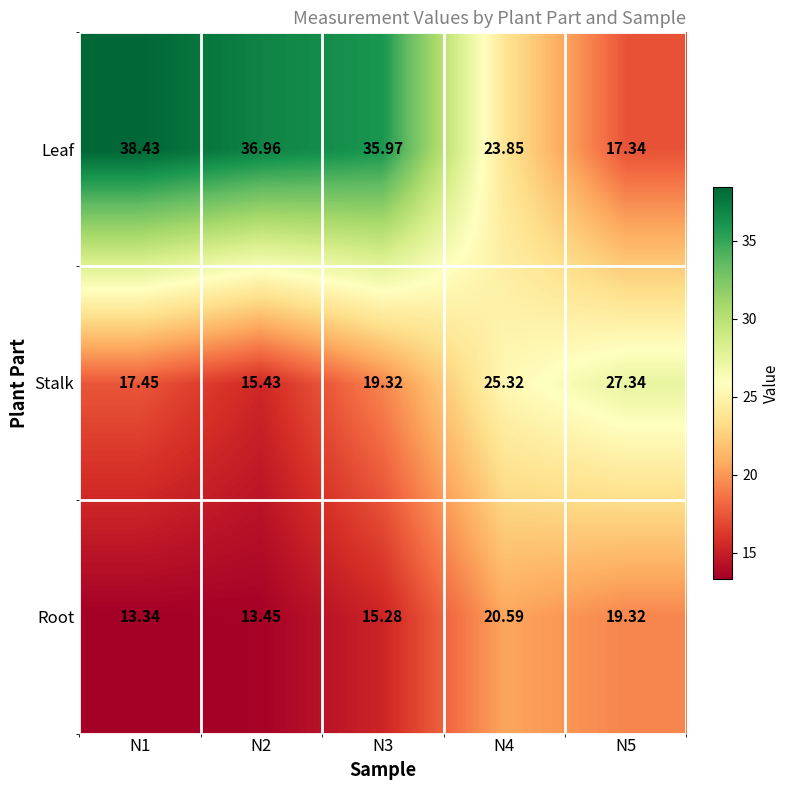

List the series in order of their overall mean, highest first.

Leaf, Stalk, Root